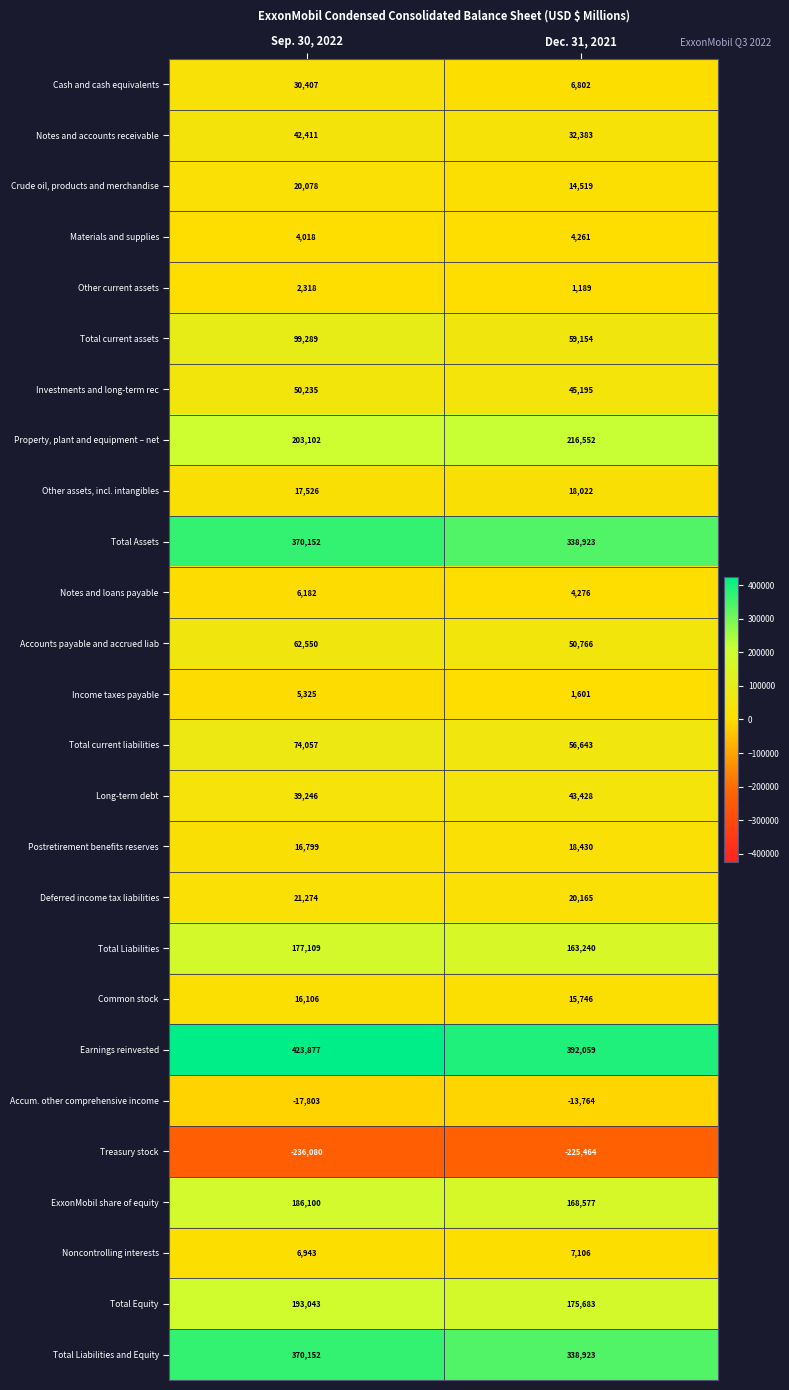

Between Sep. 30, 2022 and Dec. 31, 2021, which series saw the biggest shift?

Total current assets